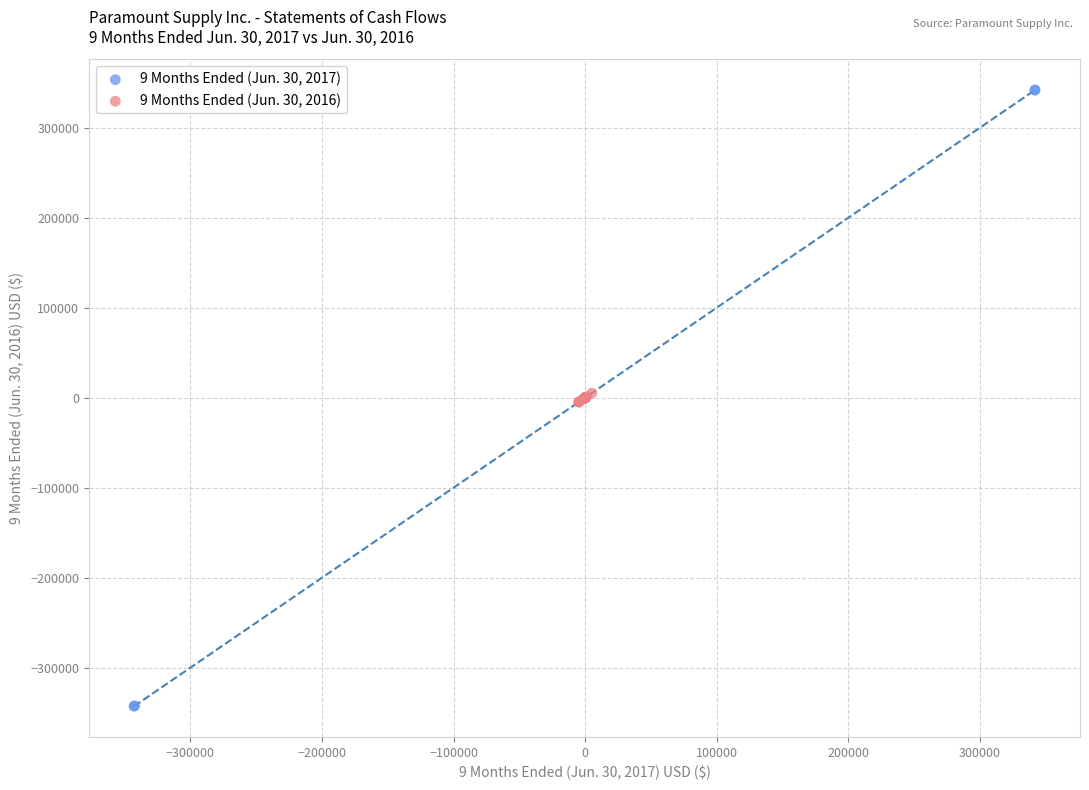

What are all the series names shown in the legend?

9 Months Ended (Jun. 30, 2017), 9 Months Ended (Jun. 30, 2016)